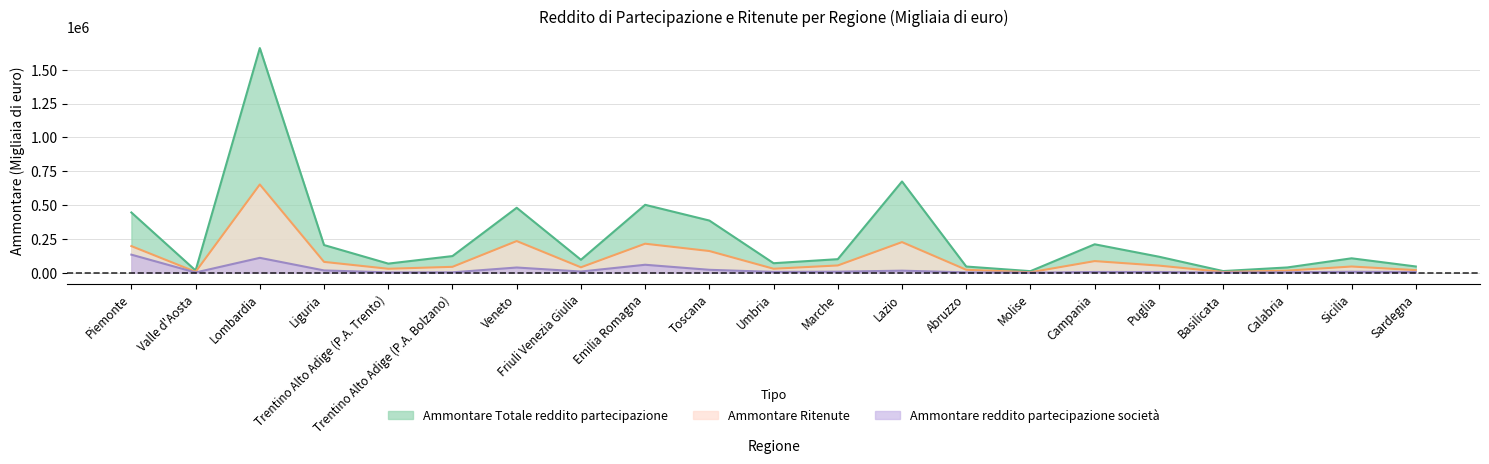

What is the value of the Ammontare Totale reddito partecipazione point at the 9th from the left?

502263